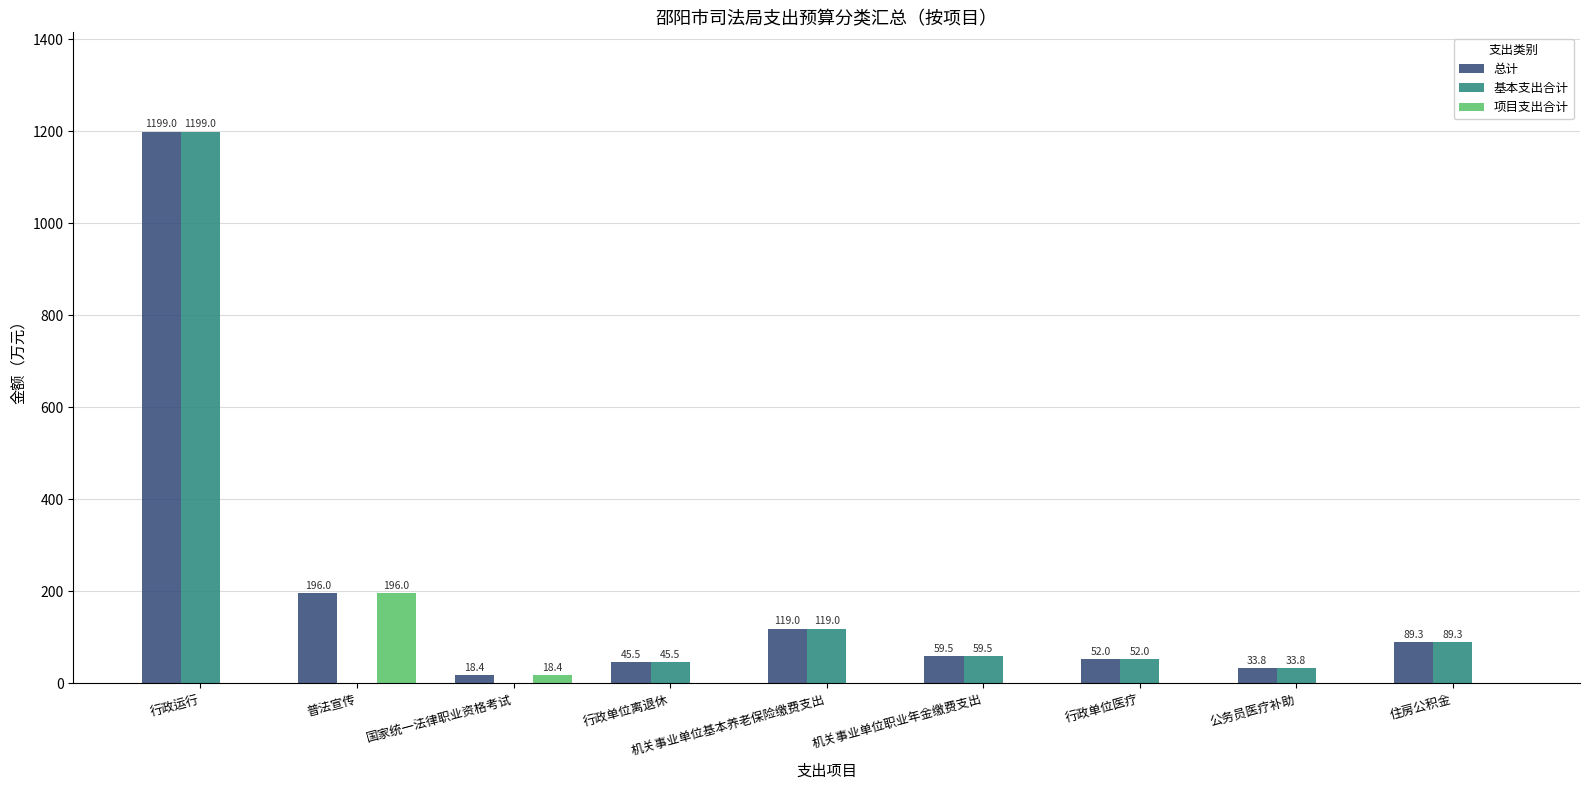

Reading right to left, what are all the values shown in this chart?

总计: 89.3	33.8	52.0	59.5	119.0	45.5	18.4	196.0	1199.0
基本支出合计: 89.3	33.8	52.0	59.5	119.0	45.5	0.0	0.0	1199.0
项目支出合计: 0.0	0.0	0.0	0.0	0.0	0.0	18.4	196.0	0.0